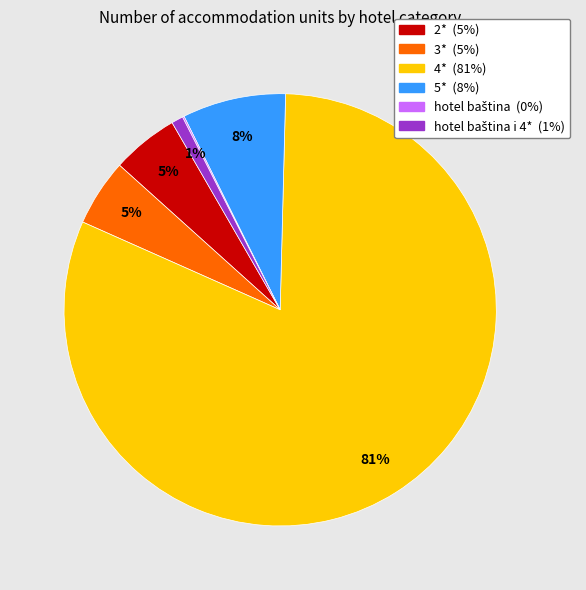

To the nearest percent, what is the difference between the largest and smallest slice percentages?

81%